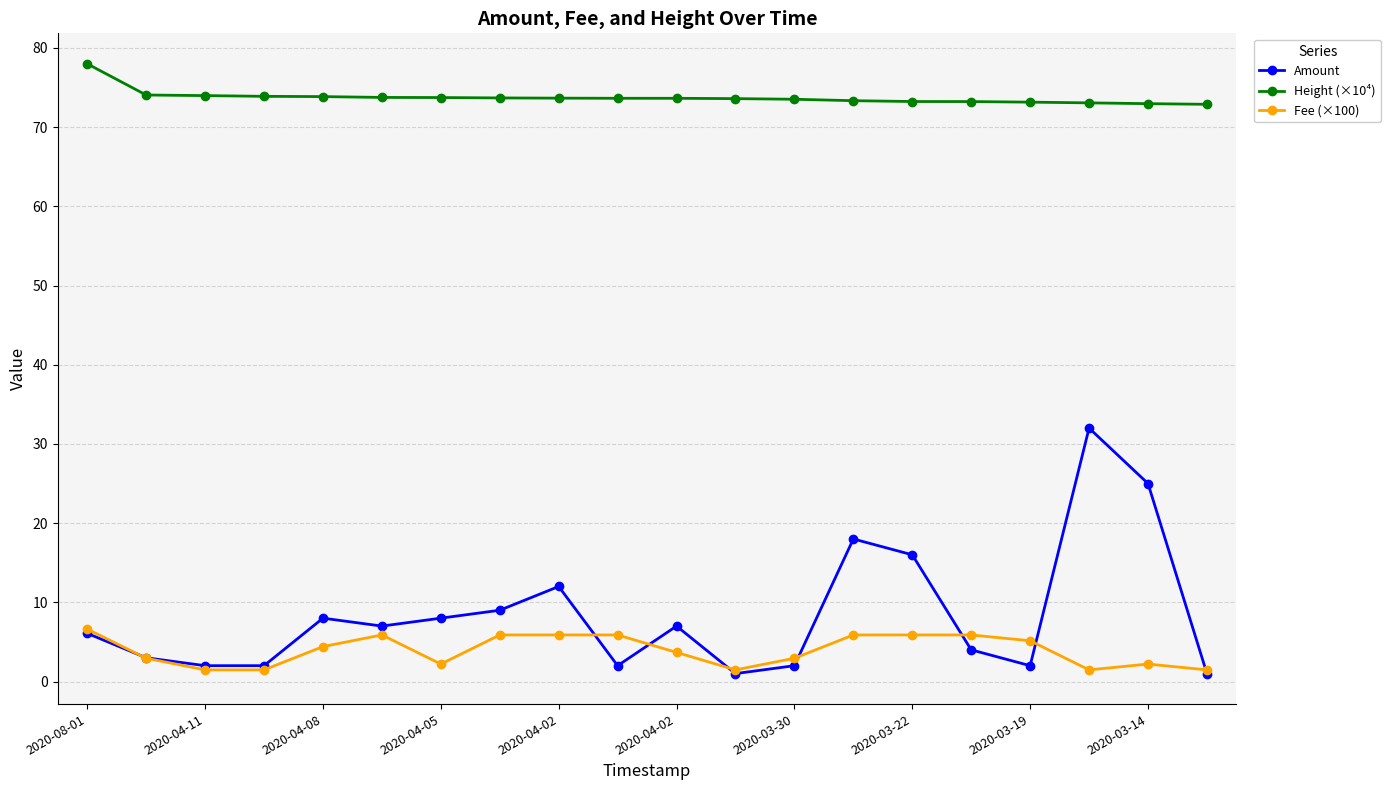

Which series has the largest range (max minus min)?

Amount